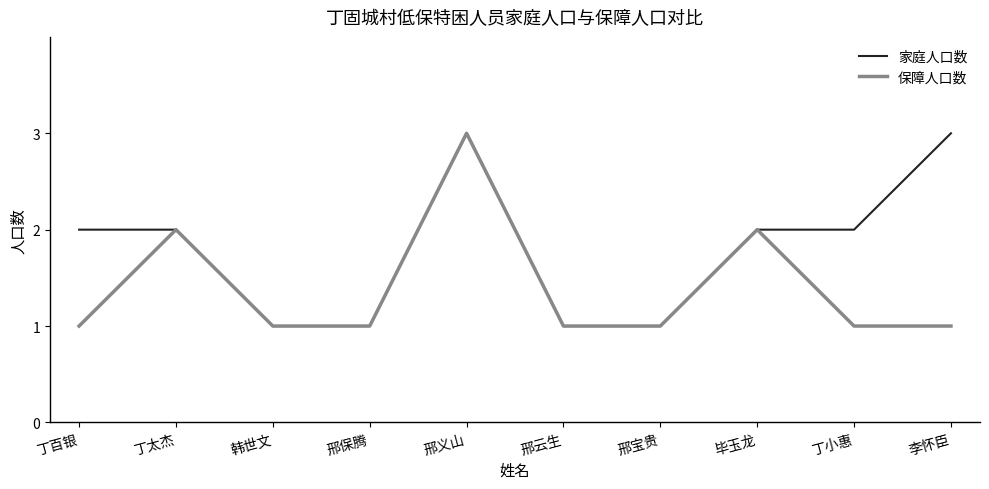

What is the maximum value for 保障人口数?

3